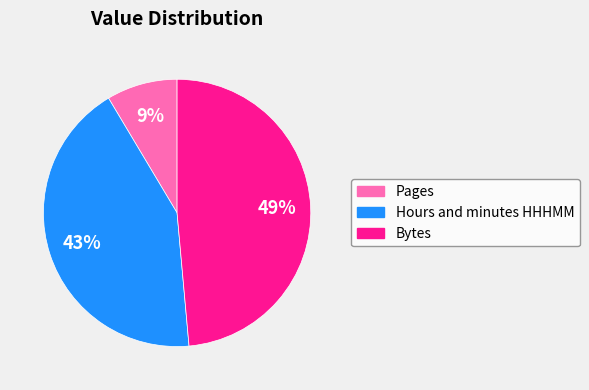

Do Bytes and Hours and minutes HHHMM together represent more than half of the pie?

Yes